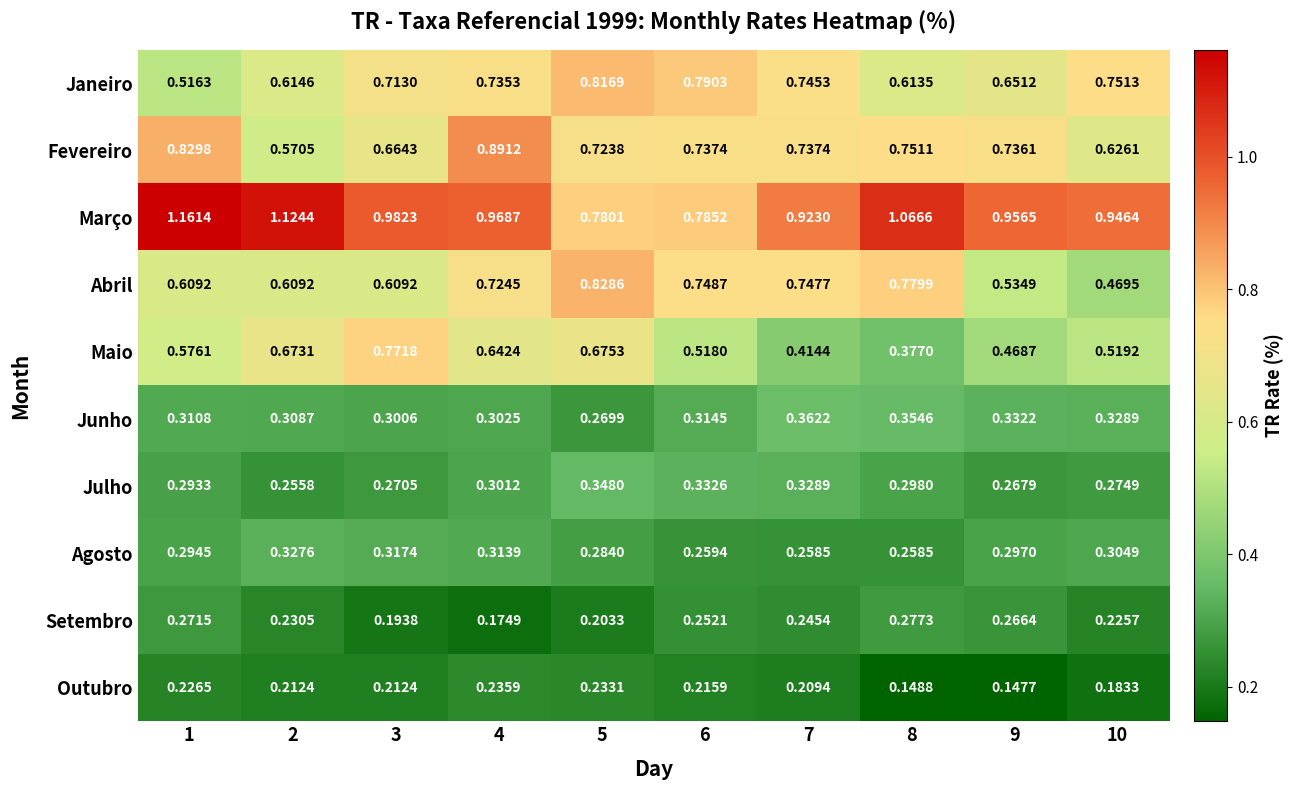

Which series has the largest total across all categories?

Março